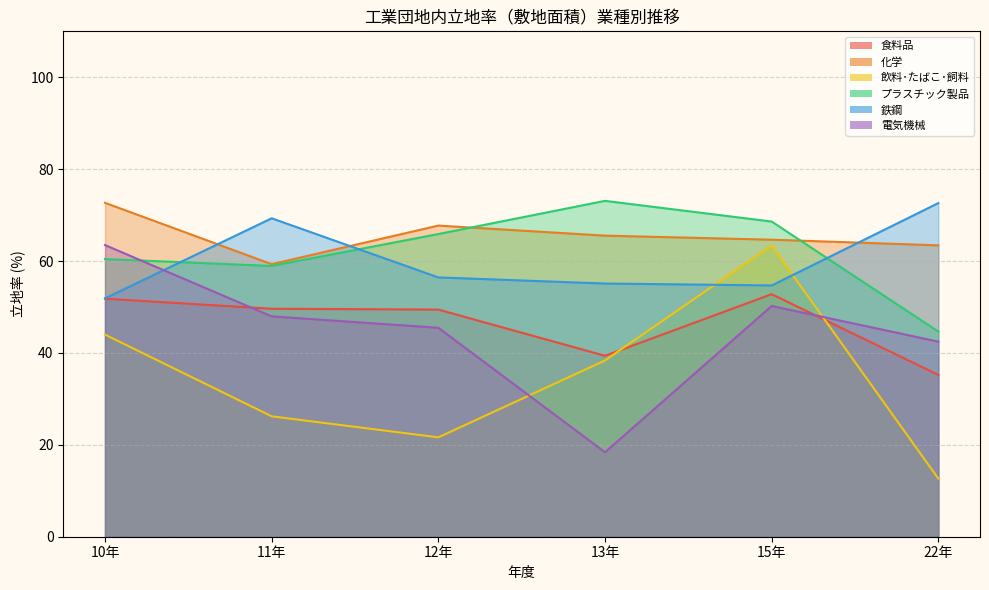

What is the difference between the maximum and minimum values in the 飲料･たばこ･飼料 series?

50.7